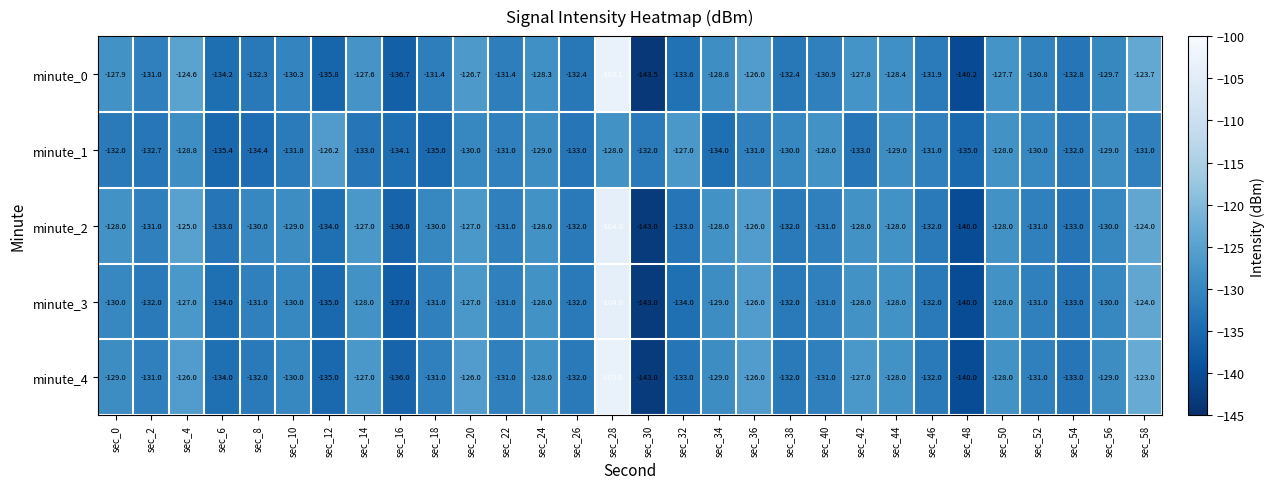

Is it true that minute_1 equals -74.9 at sec_28?

False